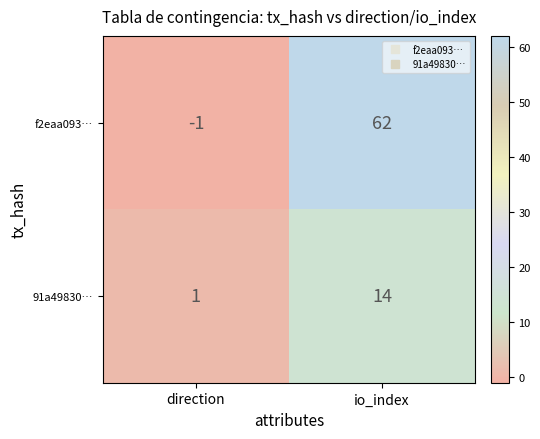

Which series has the largest range (max minus min)?

f2eaa093…